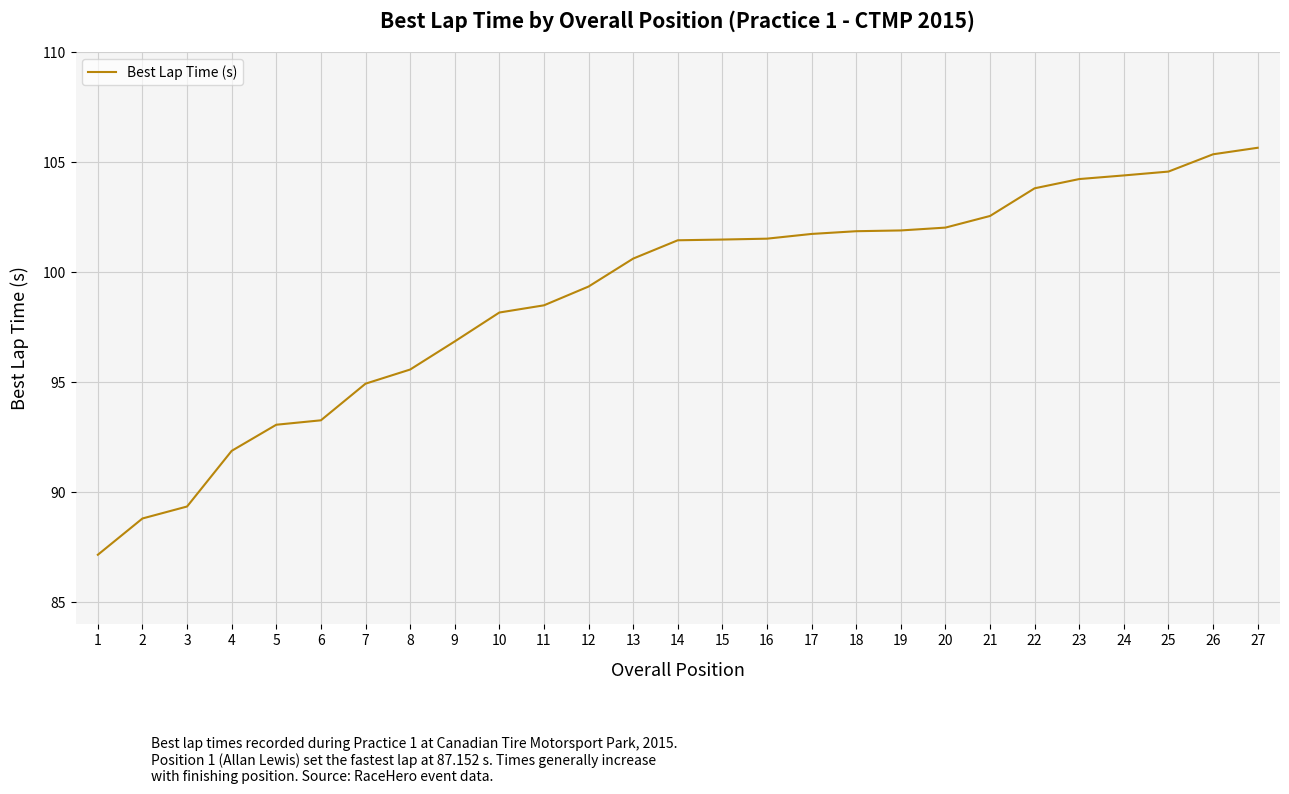

What is the change in value from 26 to 27?

+0.3